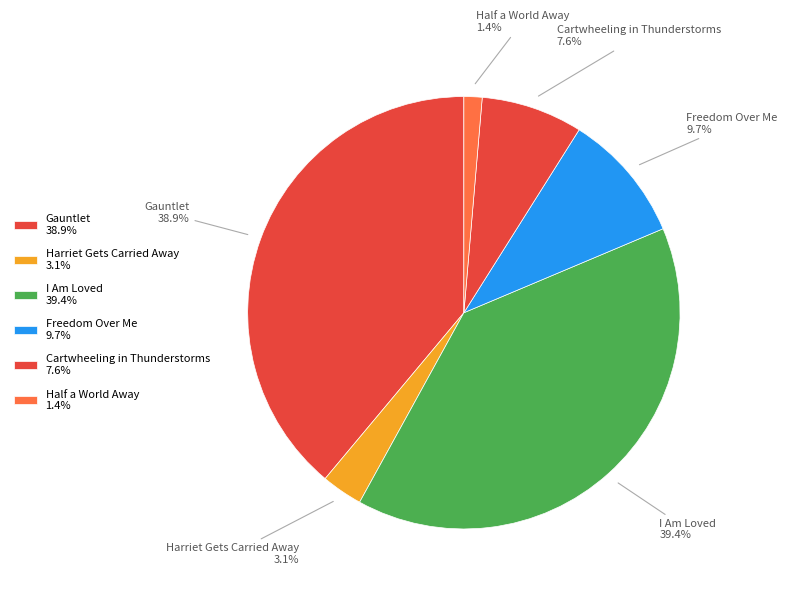

To the nearest percent, what percentage of the pie is Gauntlet?

39%